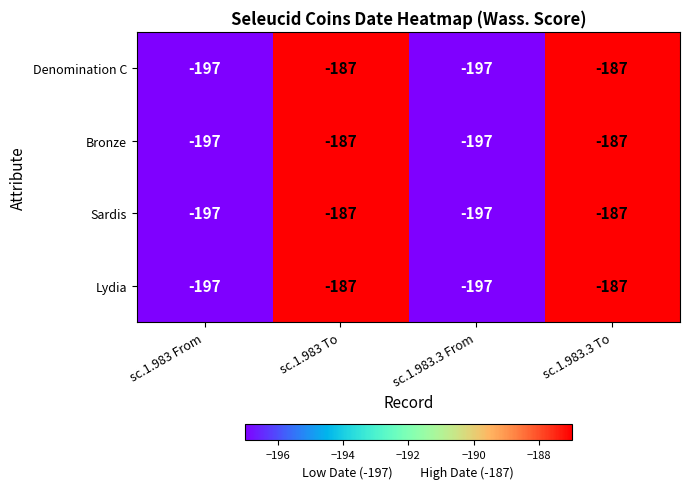

At which label is Lydia closest to -192?

sc.1.983 From